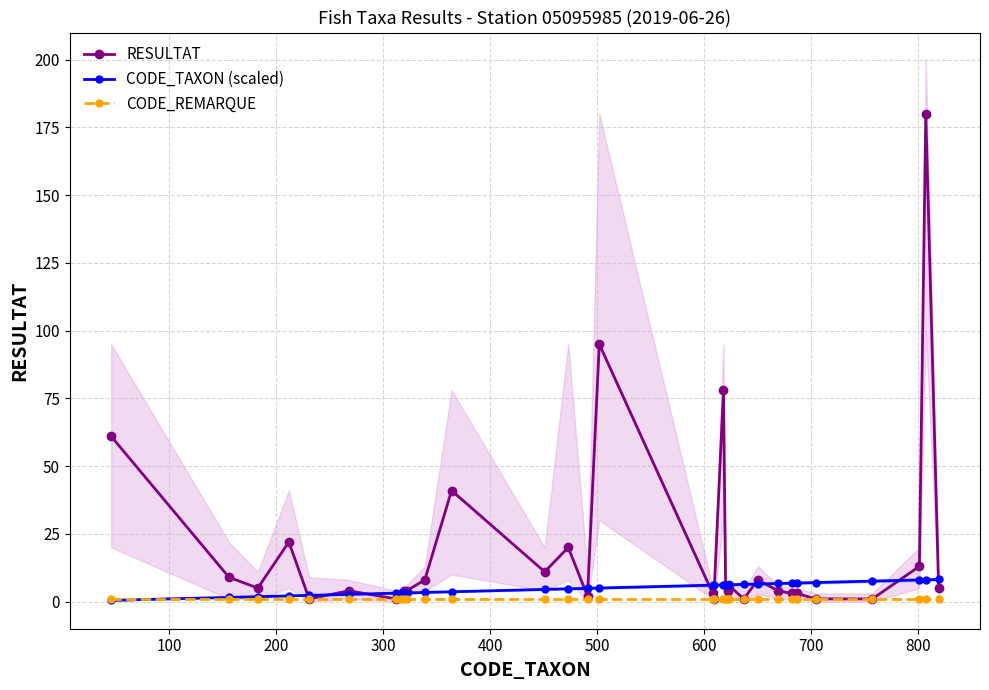

The value of RESULTAT at 18 is 128.1. True or false?

False